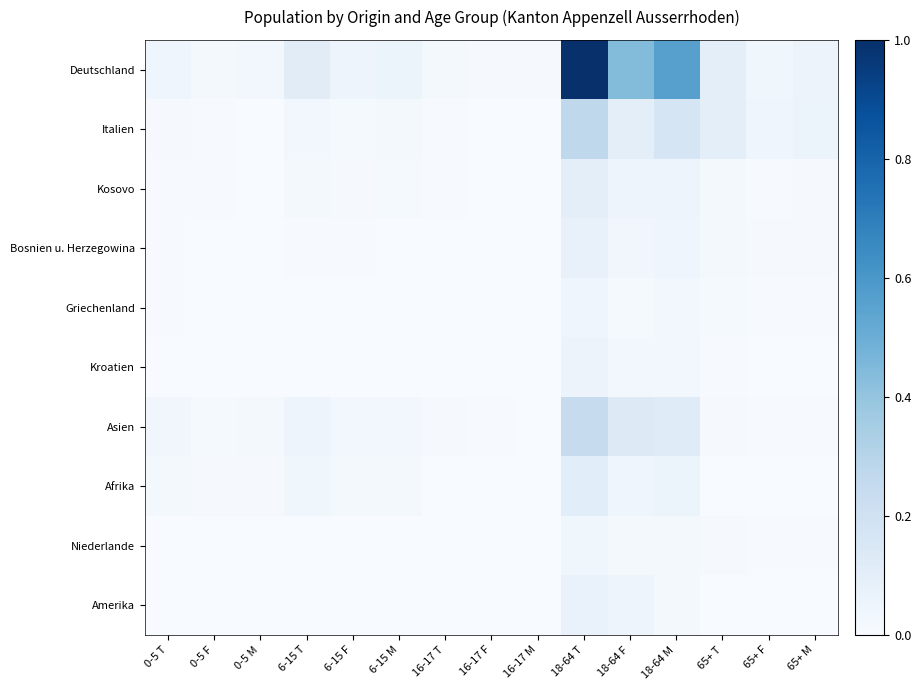

How many data points does each series have?

15